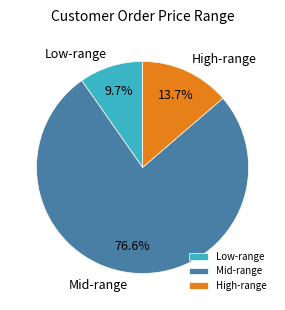

How many segments does this pie chart have?

3